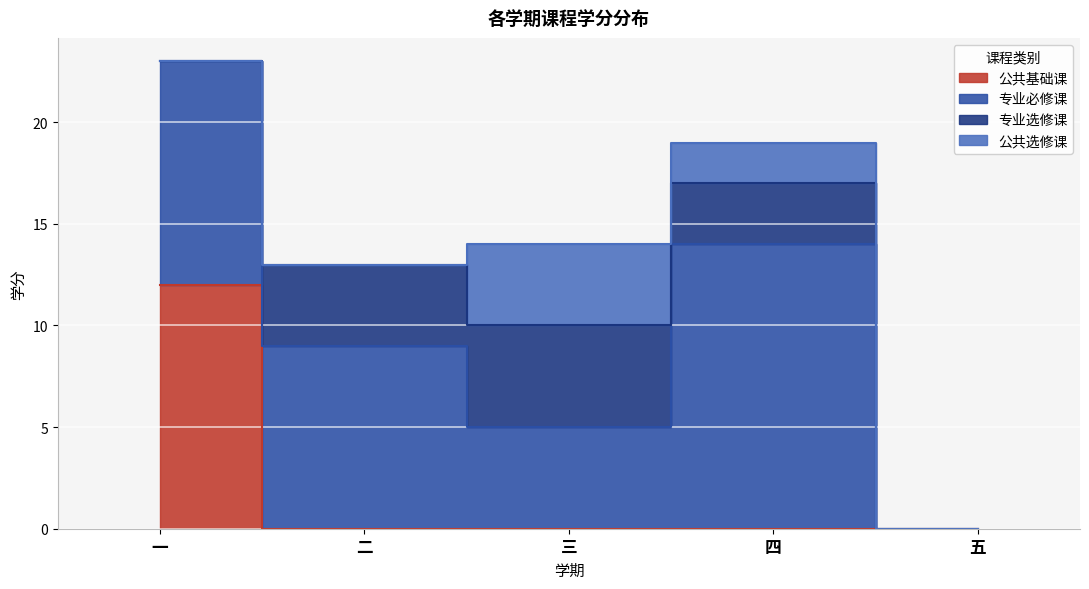

How many lines are shown in the chart?

4